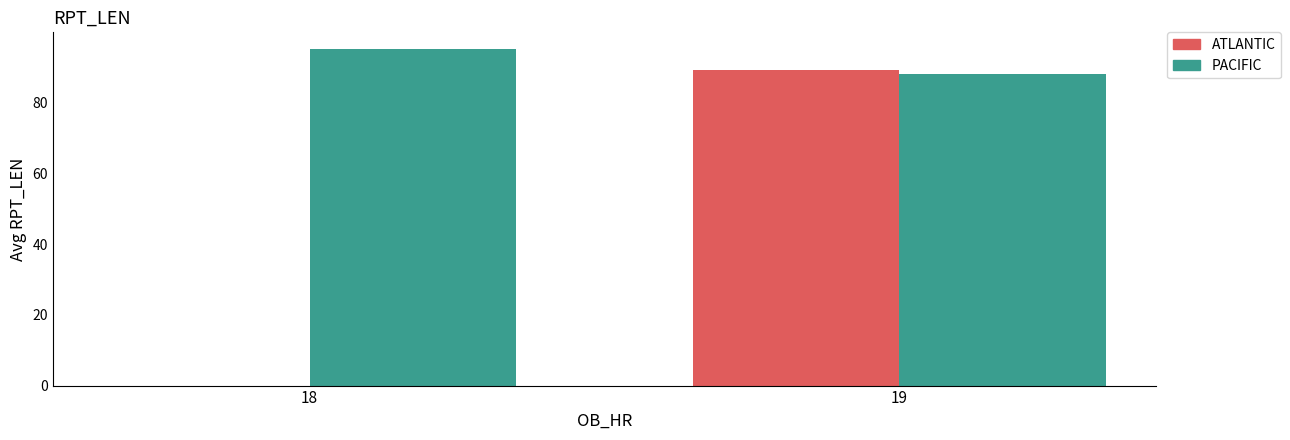

What is the total value across all series at 19?

177.4